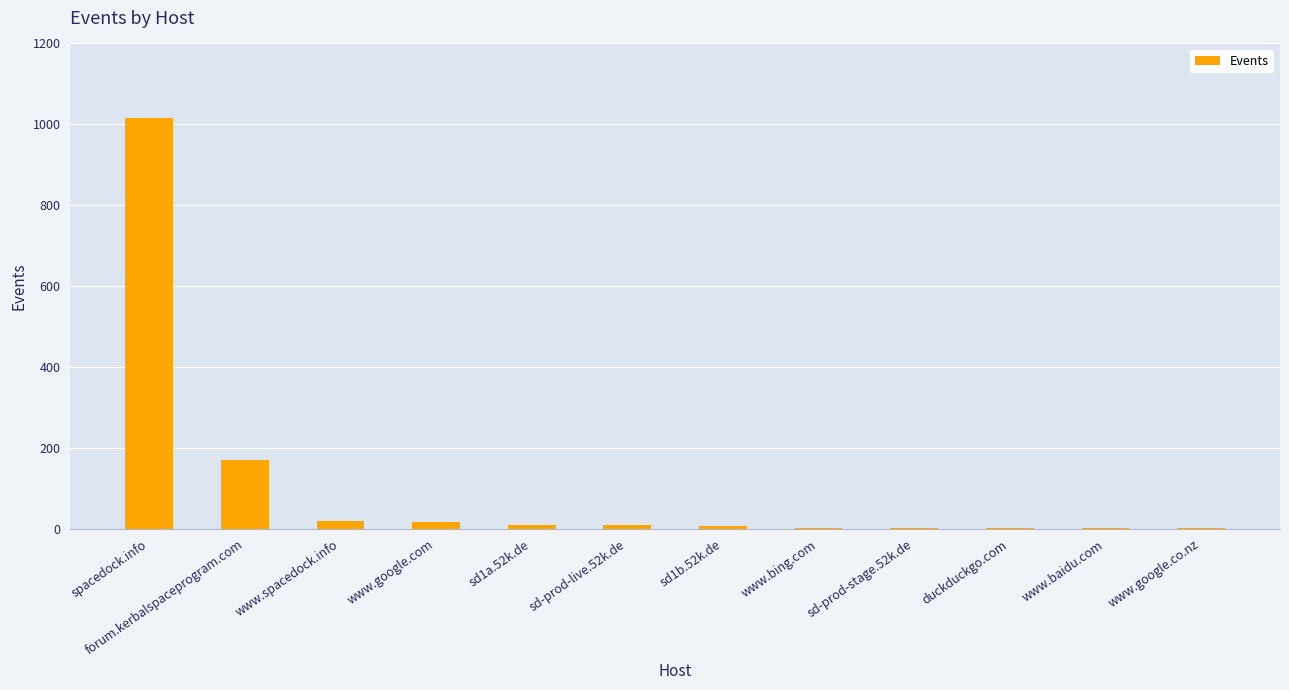

Approximately how many times larger is the value at forum.kerbalspaceprogram.com compared to duckduckgo.com?

84.5